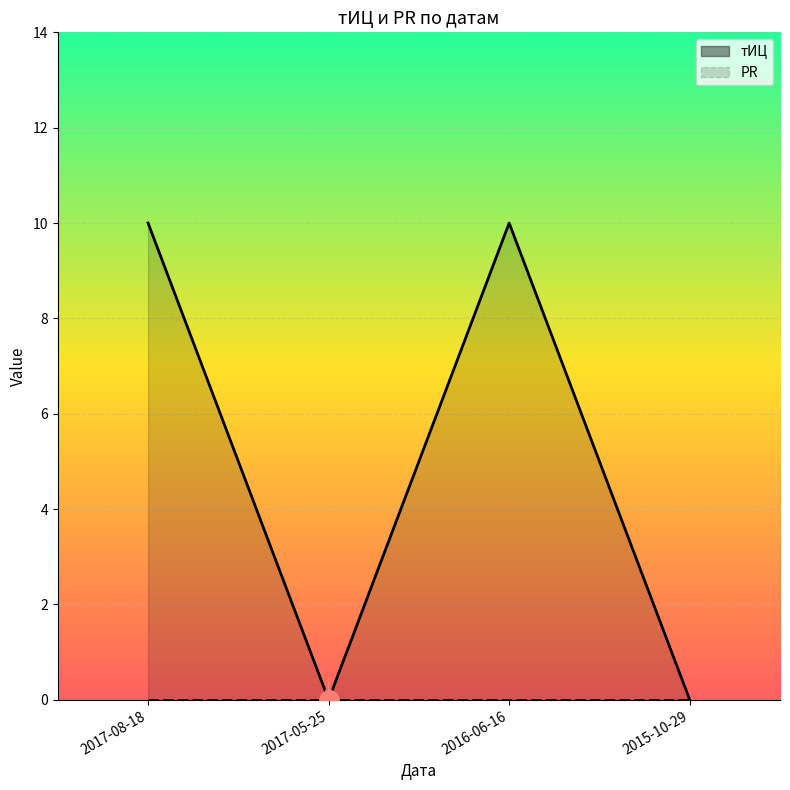

What is the label of the 3rd point from the left?

2016-06-16